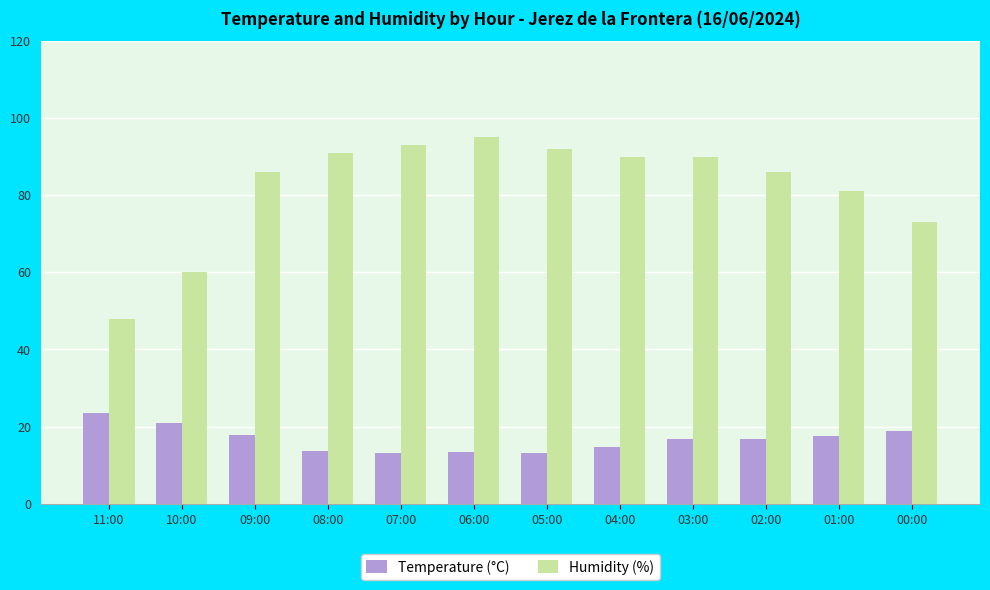

List the series in order of their overall mean, lowest first.

Temperature (°C), Humidity (%)